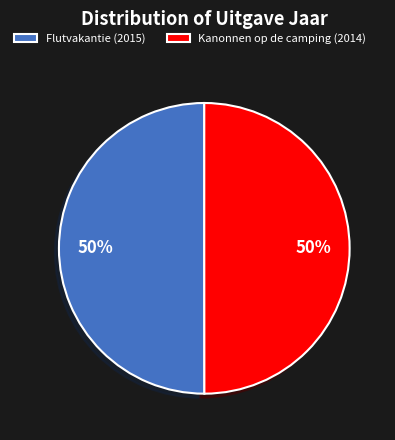

To the nearest percent, what percentage of the pie is Flutvakantie (2015)?

50%